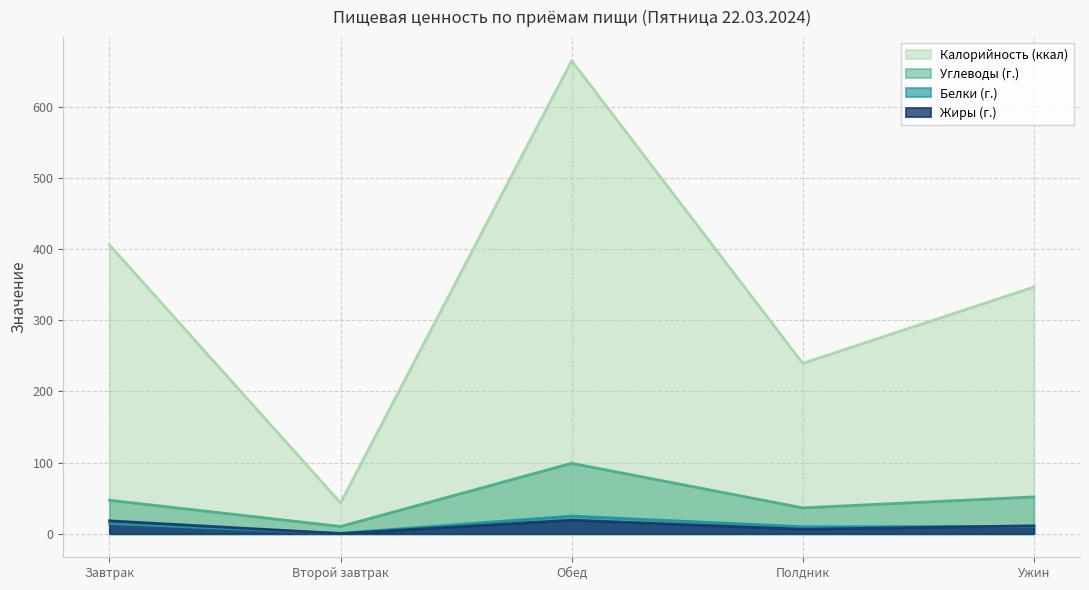

The value of Калорийность (ккал) at Полдник is 393.0. True or false?

False